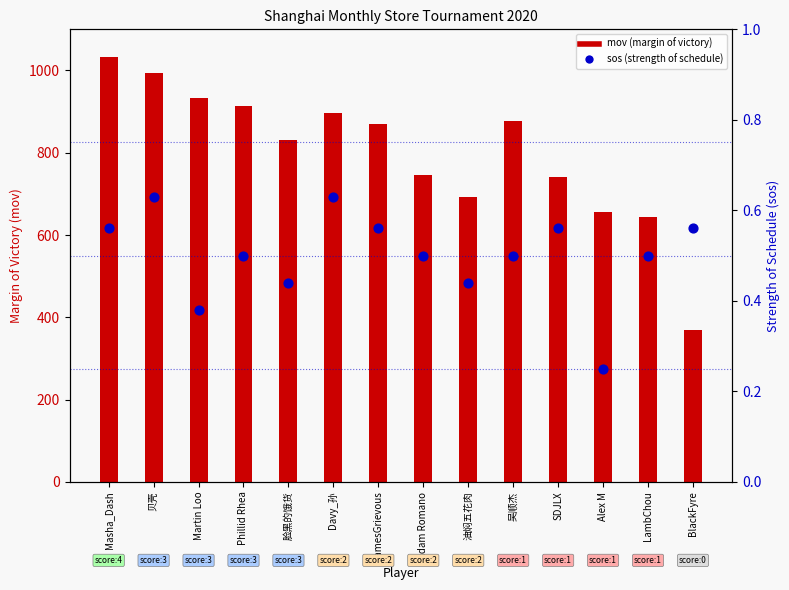

What are all the series names shown in the legend?

mov (margin of victory), sos (strength of schedule)